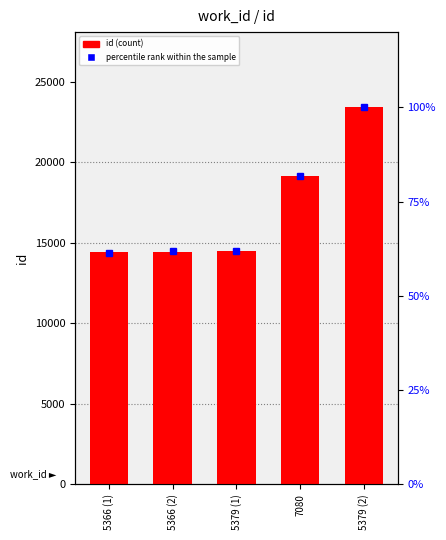

What is the greatest value displayed?

23405.0